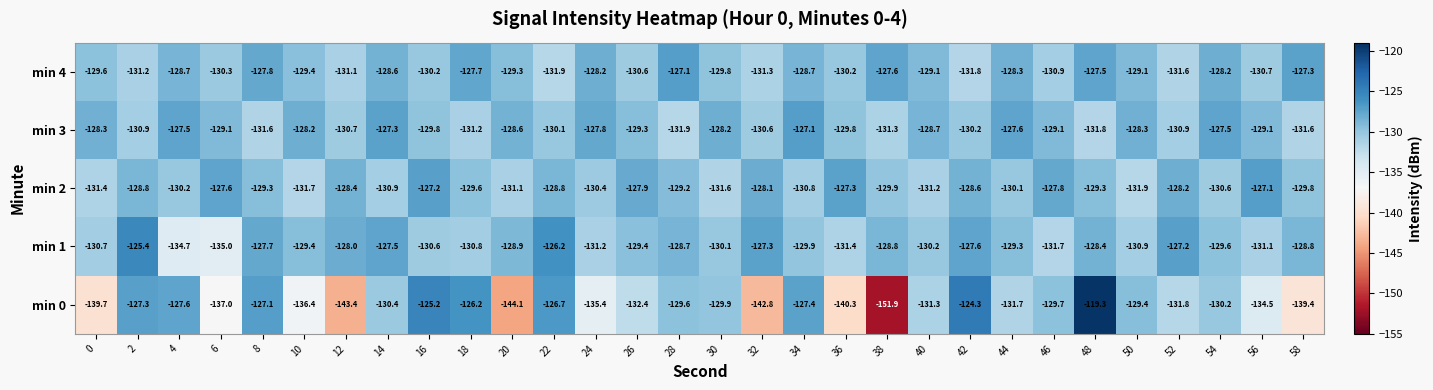

Rank the series at 2 from lowest to highest value.

min 4, min 3, min 2, min 0, min 1